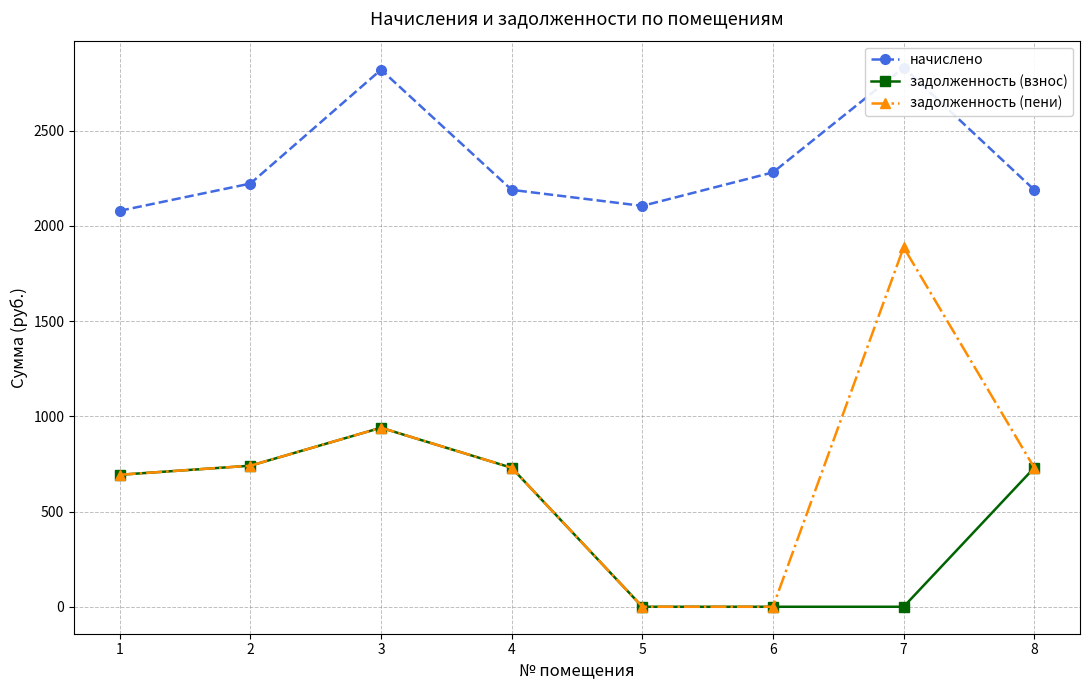

Read the начислено value at 2.

2221.6